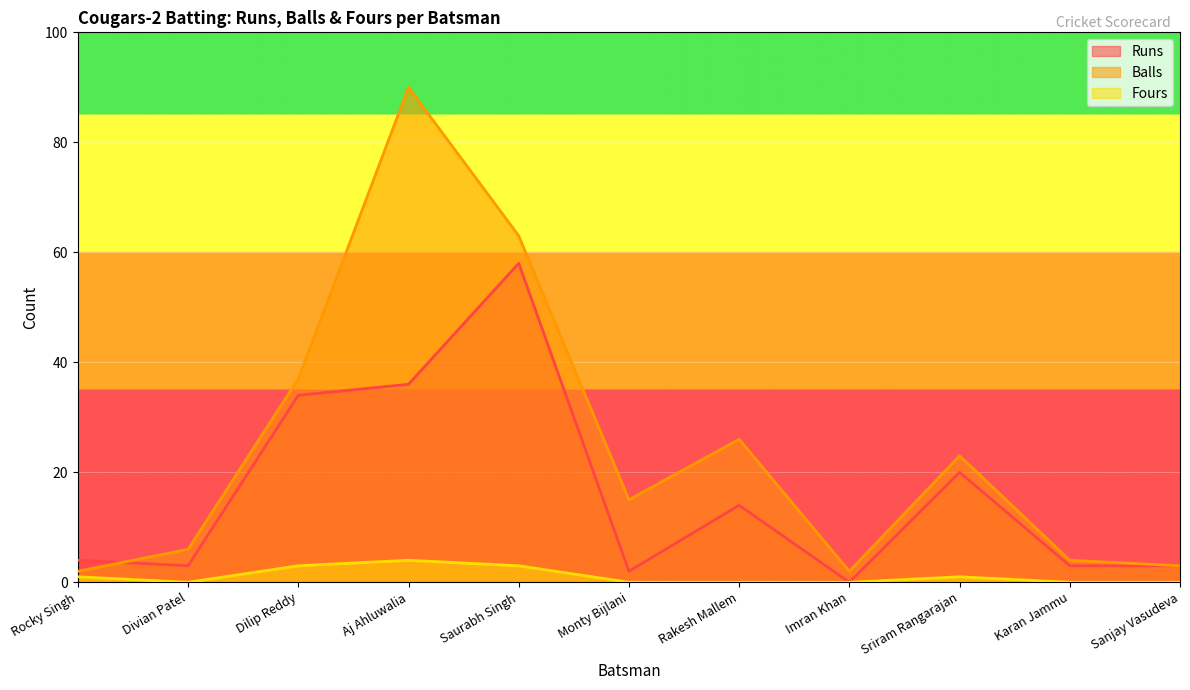

List the labels in order of Runs value, smallest first.

Imran Khan, Monty Bijlani, Divian Patel, Karan Jammu, Sanjay Vasudeva, Rocky Singh, Rakesh Mallem, Sriram Rangarajan, Dilip Reddy, Aj Ahluwalia, Saurabh Singh